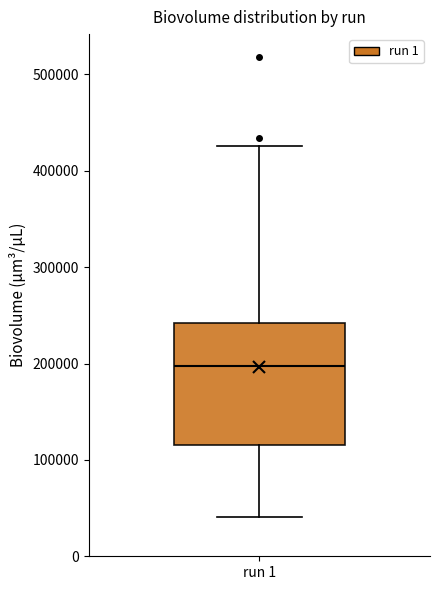

Read this box plot against the y-axis: the position of the median line, the range covered by the box, and the ends of both whiskers. The values are not printed on the chart, so give them approximately, as read against the axis.

median 200000, box 120000 to 240000, whiskers 40000 to 430000